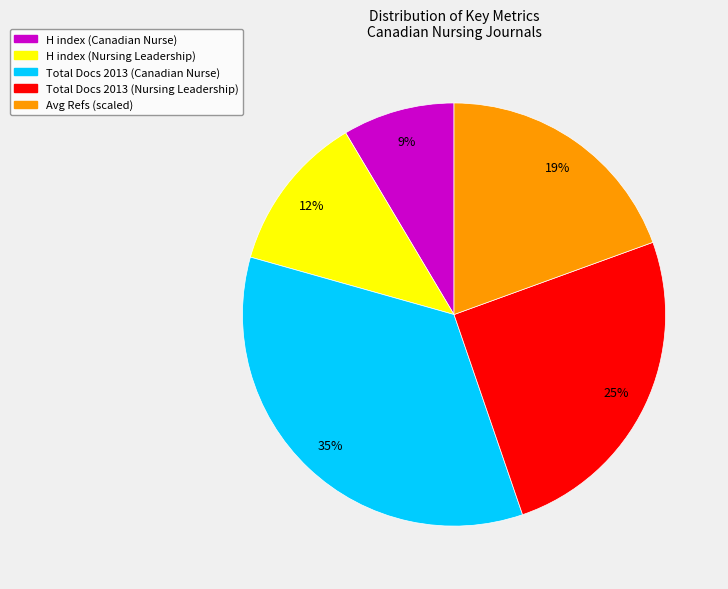

To the nearest percent, what is the average slice percentage?

20%